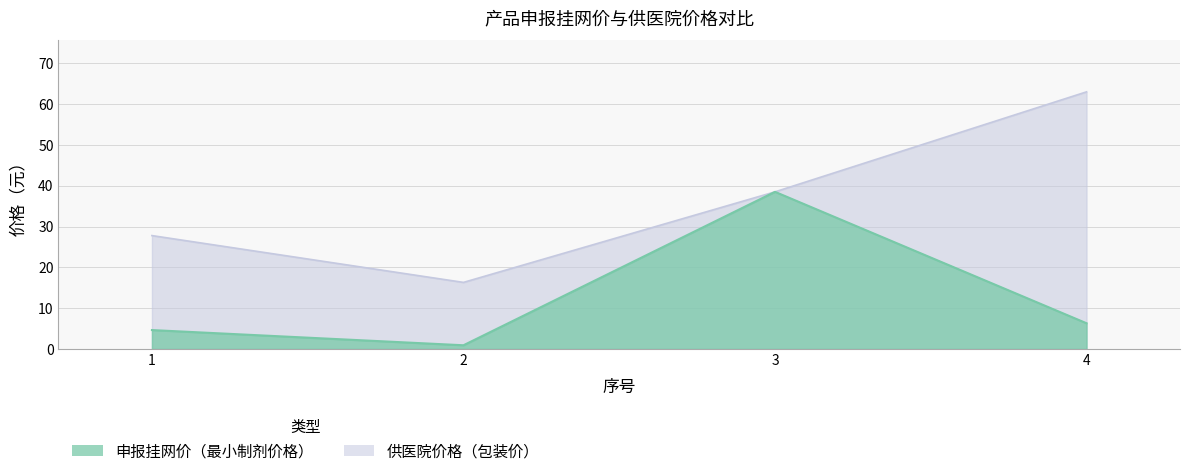

Rank the series by their maximum value, from highest to lowest.

供医院价格（包装价）, 申报挂网价（最小制剂价格）